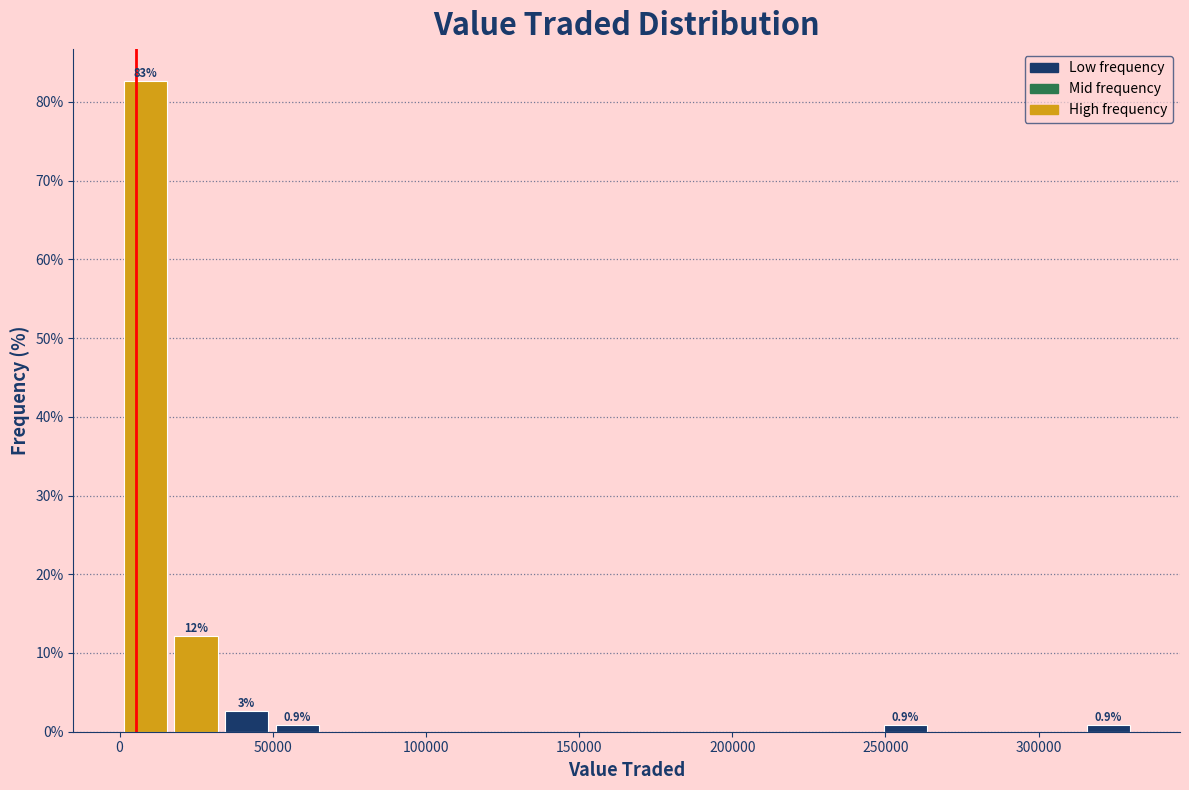

Around what value on the x-axis is the tallest bar? Give the approximate position of its centre, as read against the axis.

10000